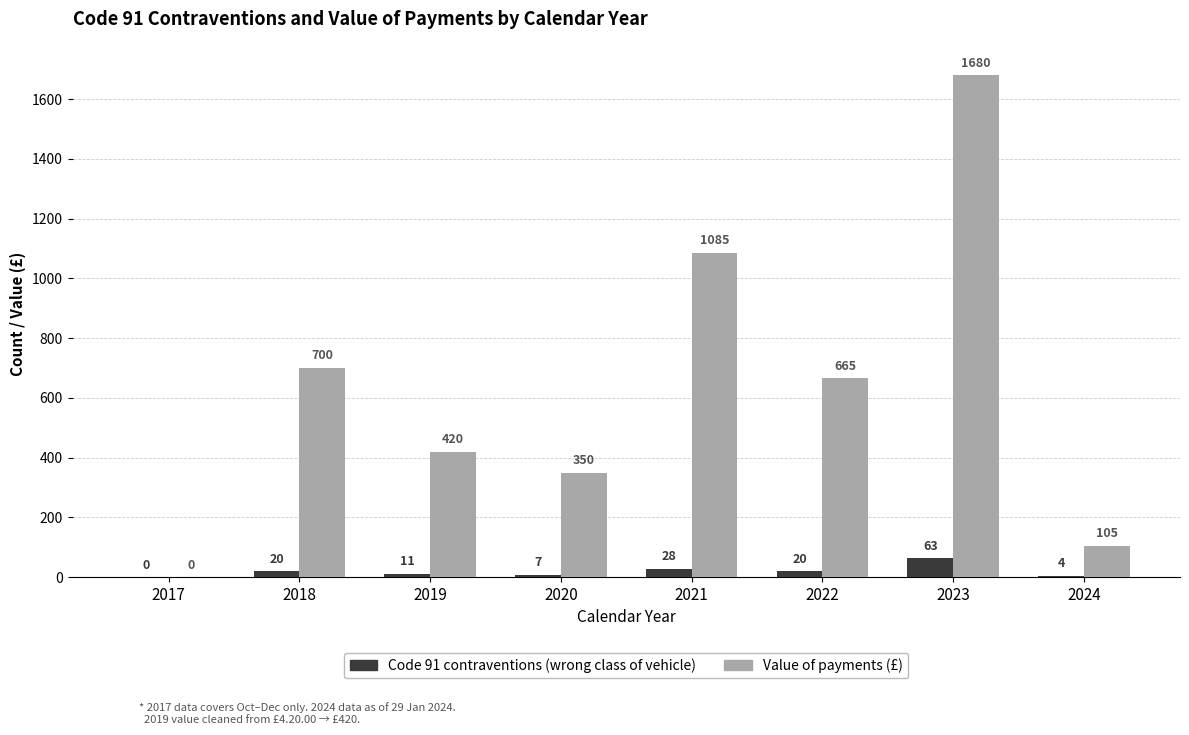

Which series has the widest spread of values?

Value of payments (£)